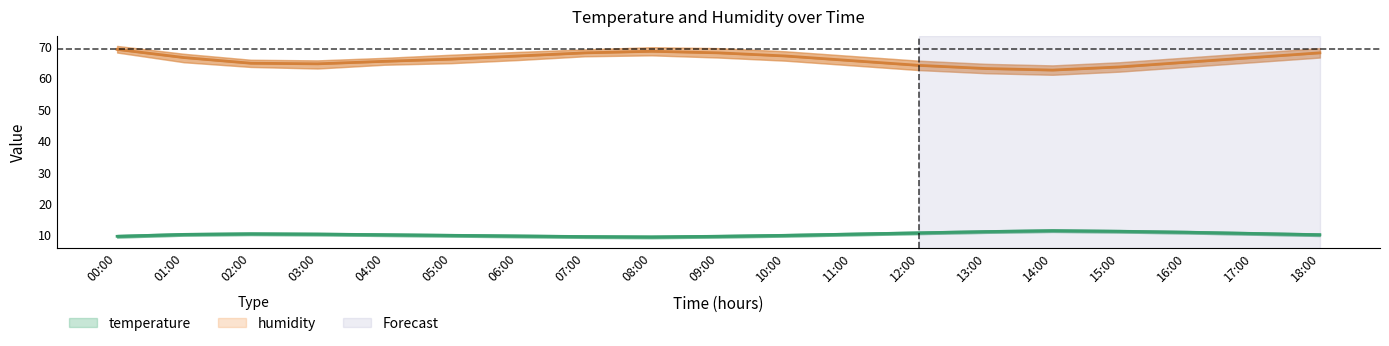

Reading left to right, transcribe all the data shown in this chart.

temperature: 00:00=9.5	01:00=10.1	02:00=10.3	03:00=10.2	04:00=10.0	05:00=9.8	06:00=9.6	07:00=9.4	08:00=9.3	09:00=9.5	10:00=9.8	11:00=10.2	12:00=10.6	13:00=11.0	14:00=11.3	15:00=11.1	16:00=10.8	17:00=10.4	18:00=10.0
temperature_upper: 00:00=9.9	01:00=10.5	02:00=10.7	03:00=10.6	04:00=10.4	05:00=10.2	06:00=10.0	07:00=9.8	08:00=9.7	09:00=9.9	10:00=10.2	11:00=10.6	12:00=11.0	13:00=11.4	14:00=11.7	15:00=11.5	16:00=11.2	17:00=10.8	18:00=10.4
temperature_lower: 00:00=9.1	01:00=9.7	02:00=9.9	03:00=9.8	04:00=9.6	05:00=9.4	06:00=9.2	07:00=9.0	08:00=8.9	09:00=9.1	10:00=9.4	11:00=9.8	12:00=10.2	13:00=10.6	14:00=10.9	15:00=10.7	16:00=10.4	17:00=10.0	18:00=9.6
humidity: 00:00=69.1	01:00=66.5	02:00=64.7	03:00=64.5	04:00=65.3	05:00=66.0	06:00=67.0	07:00=68.0	08:00=68.5	09:00=68.0	10:00=67.0	11:00=65.5	12:00=64.0	13:00=63.0	14:00=62.5	15:00=63.5	16:00=65.0	17:00=66.5	18:00=68.0
humidity_upper: 00:00=70.2	01:00=67.7	02:00=65.8	03:00=65.6	04:00=66.4	05:00=67.4	06:00=68.3	07:00=69.1	08:00=69.8	09:00=69.5	10:00=68.5	11:00=67.0	12:00=65.5	13:00=64.5	14:00=64.0	15:00=65.0	16:00=66.5	17:00=68.0	18:00=69.5
humidity_lower: 00:00=68.1	01:00=65.0	02:00=63.5	03:00=63.0	04:00=64.2	05:00=64.7	06:00=65.7	07:00=66.9	08:00=67.2	09:00=66.5	10:00=65.5	11:00=64.0	12:00=62.5	13:00=61.5	14:00=61.0	15:00=62.0	16:00=63.5	17:00=65.0	18:00=66.5